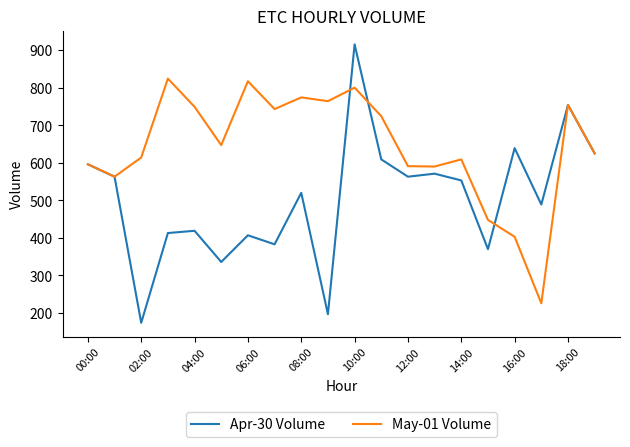

At how many categories does at least one series exceed 494?

18